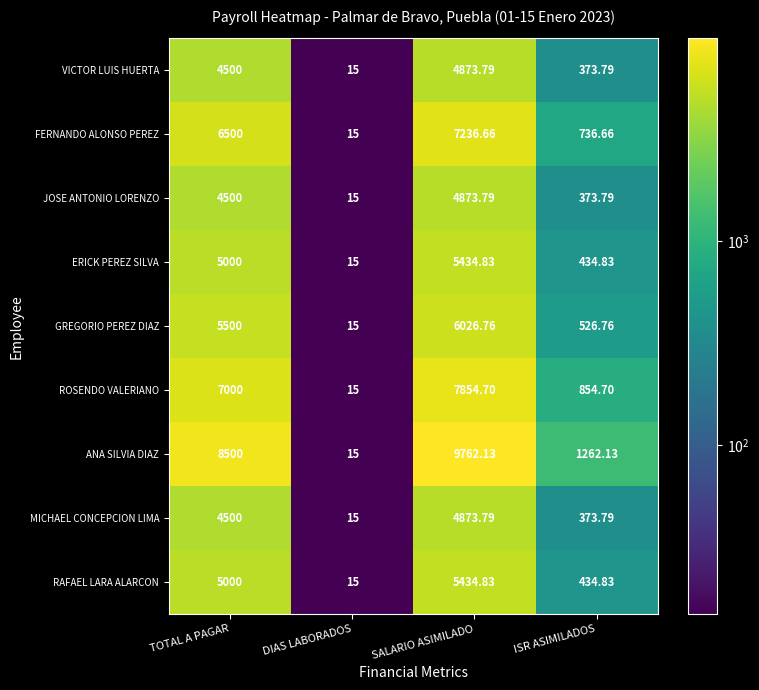

Which series has the largest range (max minus min)?

ANA SILVIA DIAZ